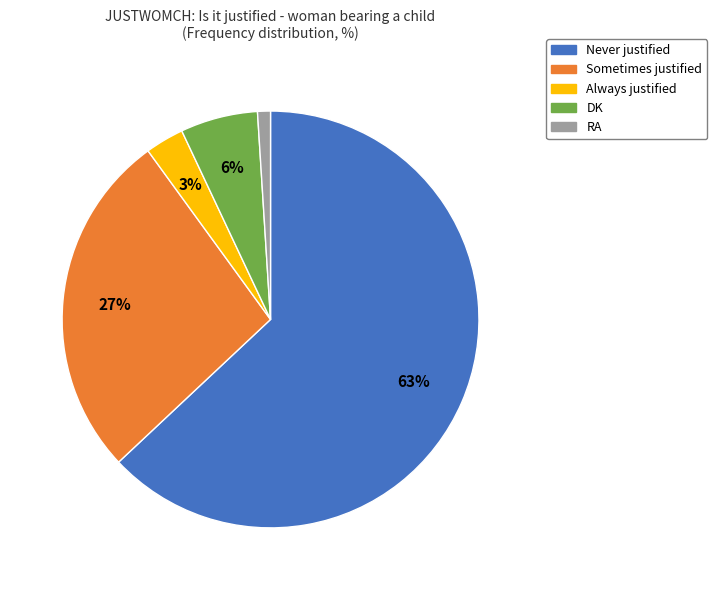

How many slices are in this pie chart?

5